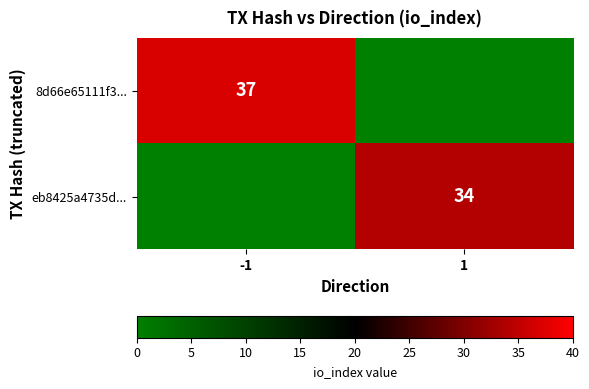

What is the greatest value displayed?

37